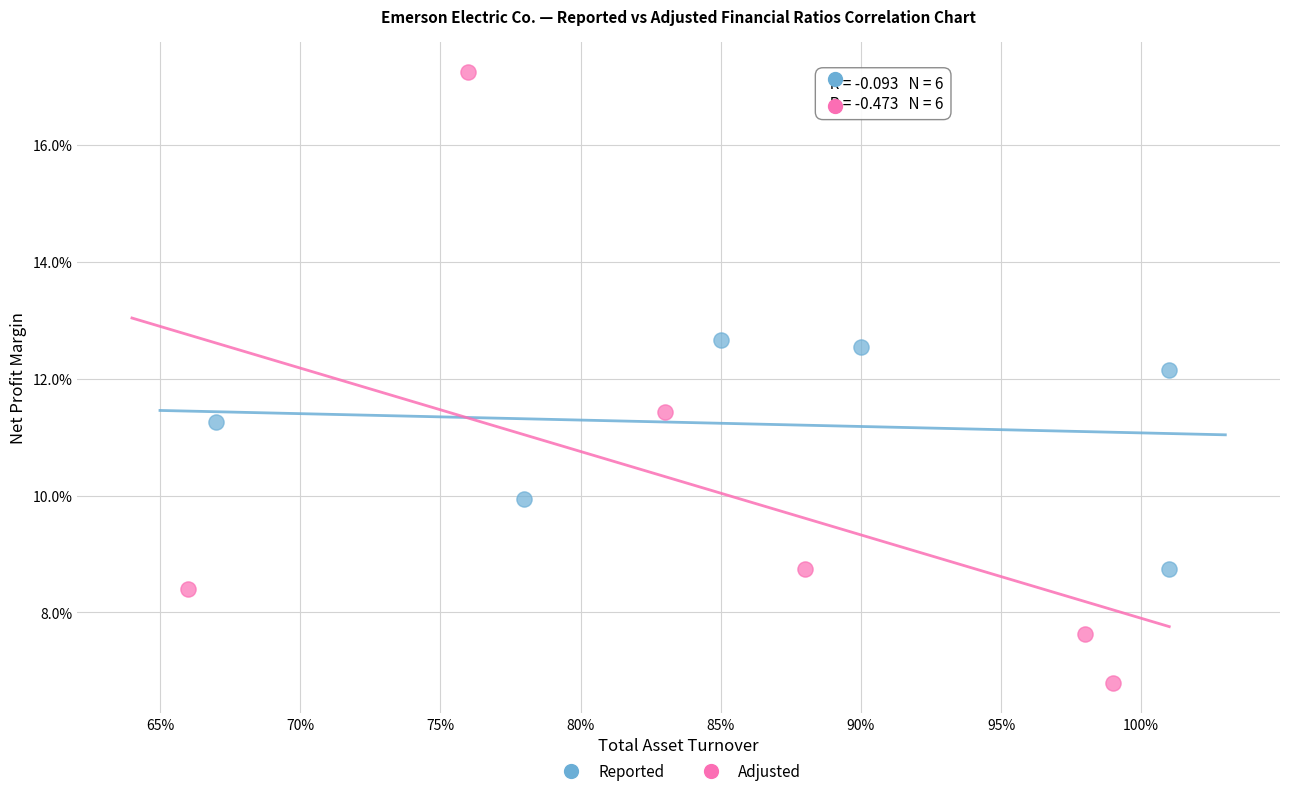

What are all the series names shown in the legend?

Reported, Adjusted